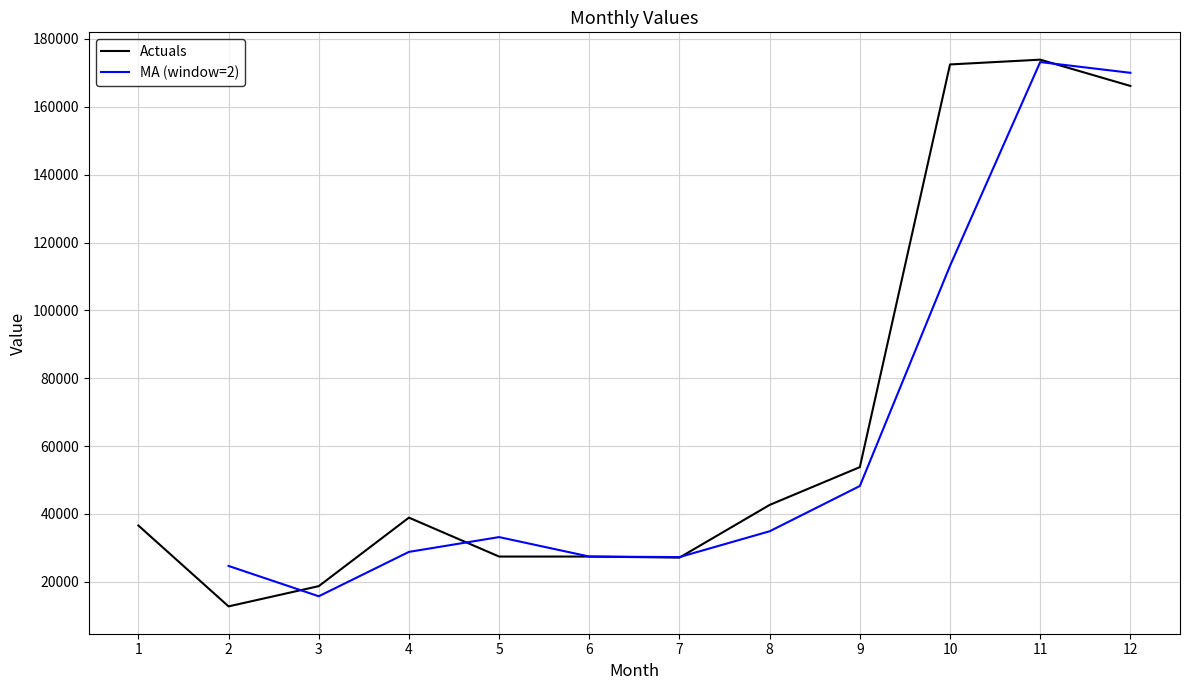

Is this an area chart (filled region under the line)?

No